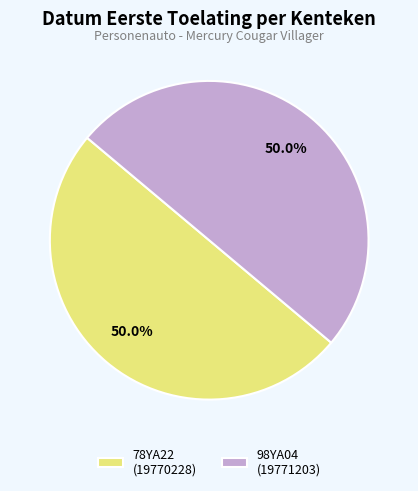

To the nearest percent, what portion does 78YA22 represent?

50%